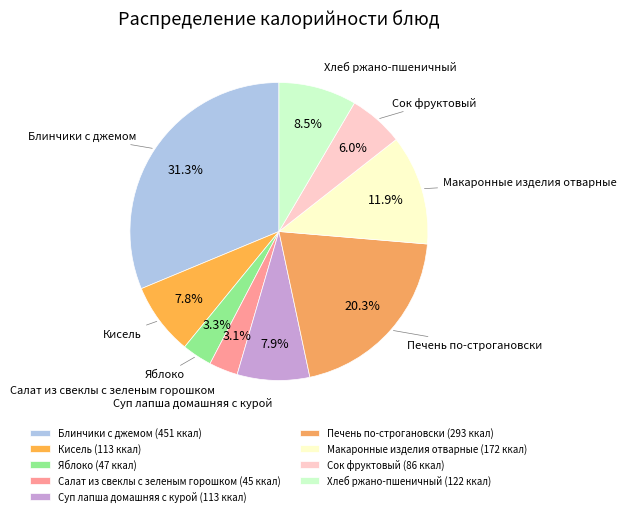

Approximately how many times larger is the value at Печень по-строгановски compared to Макаронные изделия отварные?

1.7